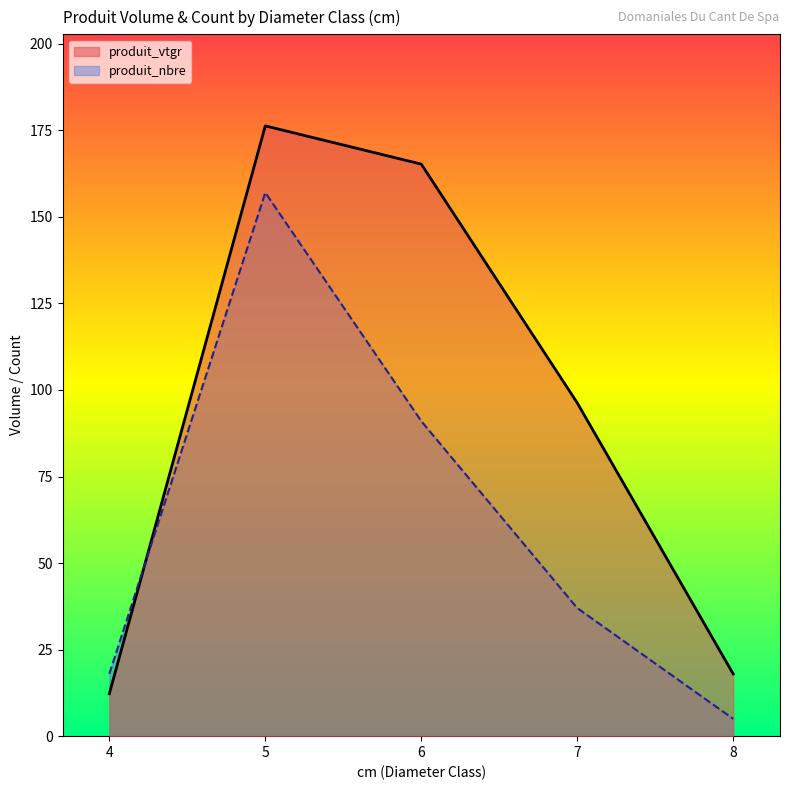

The value of produit_nbre at 6 is 91.0. True or false?

True